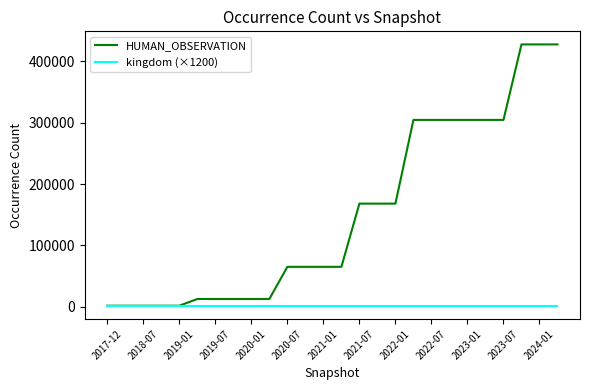

List the series in order of their peak value, lowest first.

kingdom (×1200), HUMAN_OBSERVATION